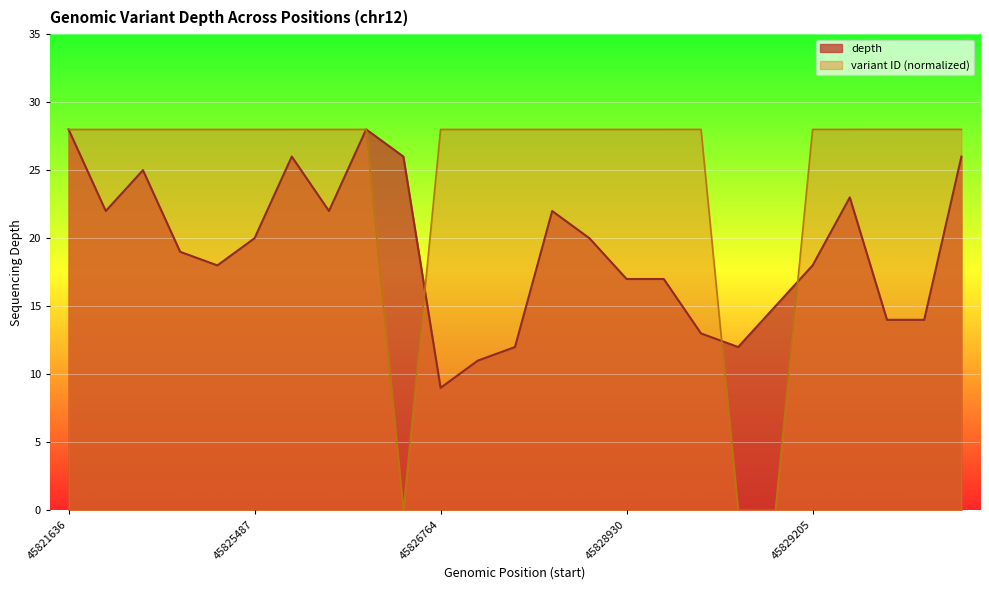

Reading right to left, extract all data points from this chart.

depth: 26.0	14.0	14.0	23.0	18.0	15.0	12.0	13.0	17.0	17.0	20.0	22.0	12.0	11.0	9.0	26.0	28.0	22.0	26.0	20.0	18.0	19.0	25.0	22.0	28.0
variant ID (normalized): 28.0	28.0	28.0	28.0	28.0	0.0	0.0	28.0	28.0	28.0	28.0	28.0	28.0	28.0	28.0	0.0	28.0	28.0	28.0	28.0	28.0	28.0	28.0	28.0	28.0